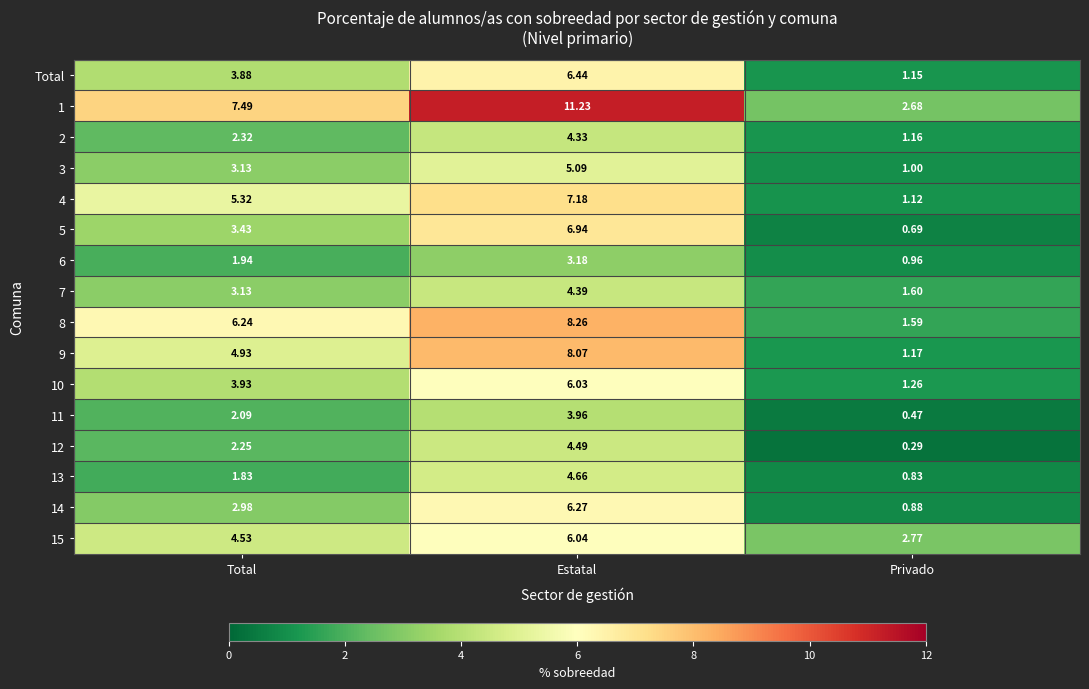

List the labels in order of 3 value, largest first.

Estatal, Total, Privado